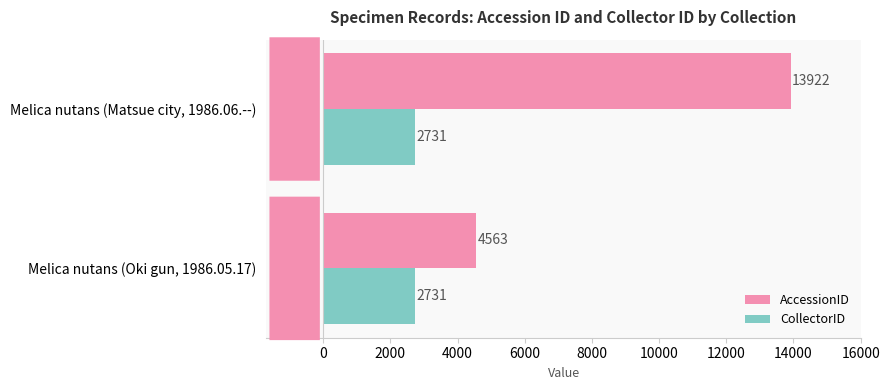

List the series in order of their peak value, lowest first.

CollectorID, AccessionID